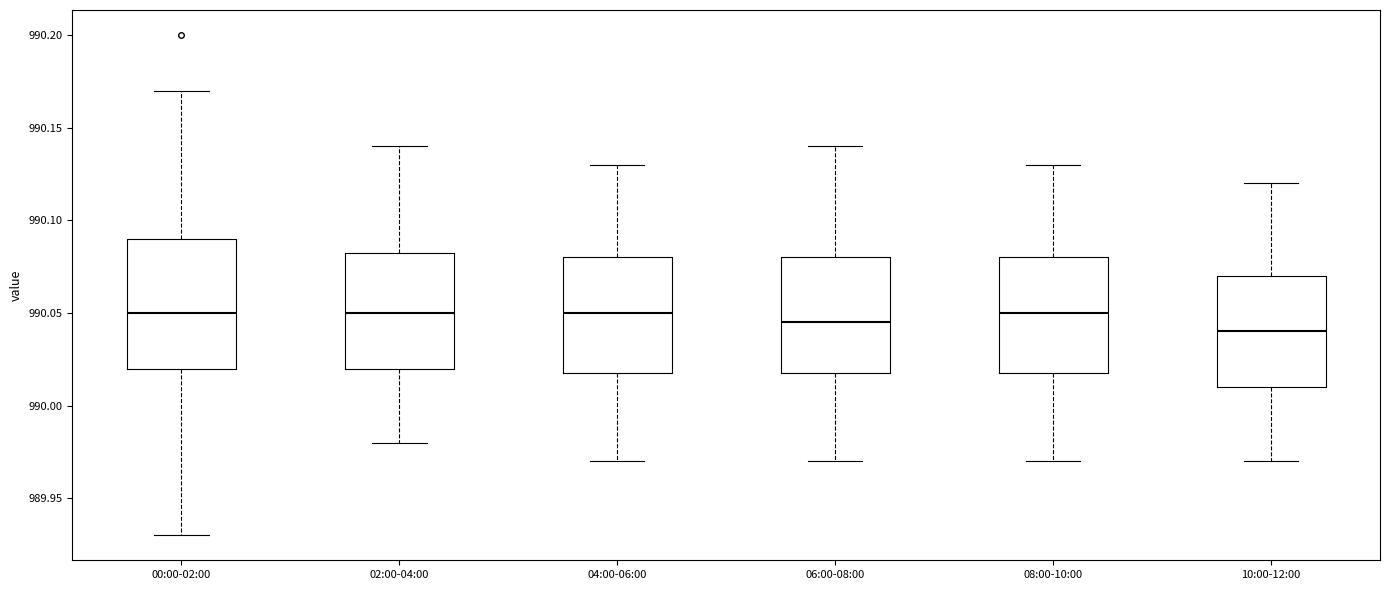

Which box is the tallest, from its lower edge to its upper edge?

00:00-02:00